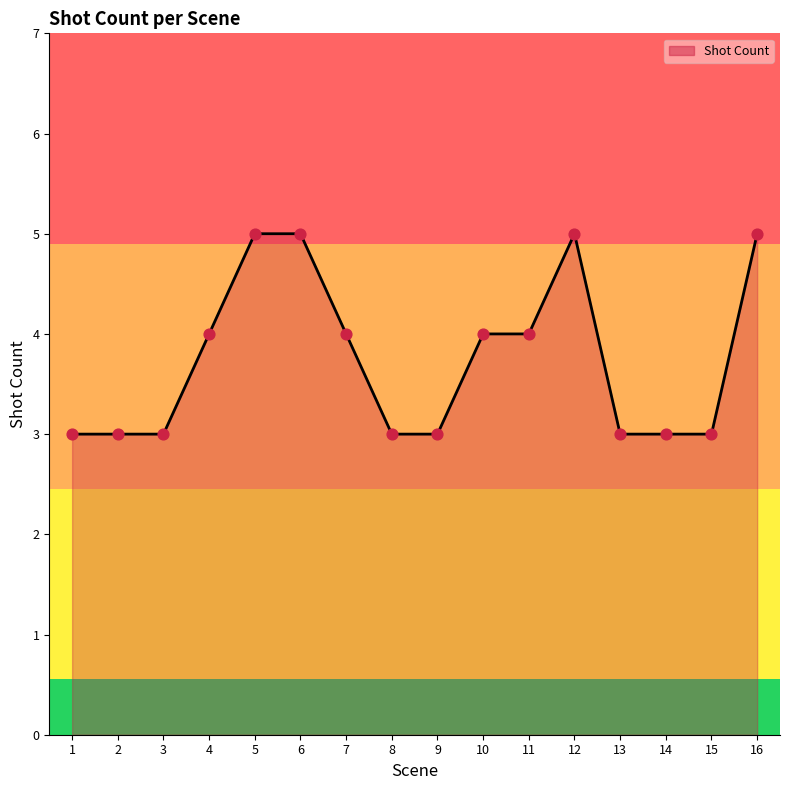

What is the change in value from 1 to 10?

+1